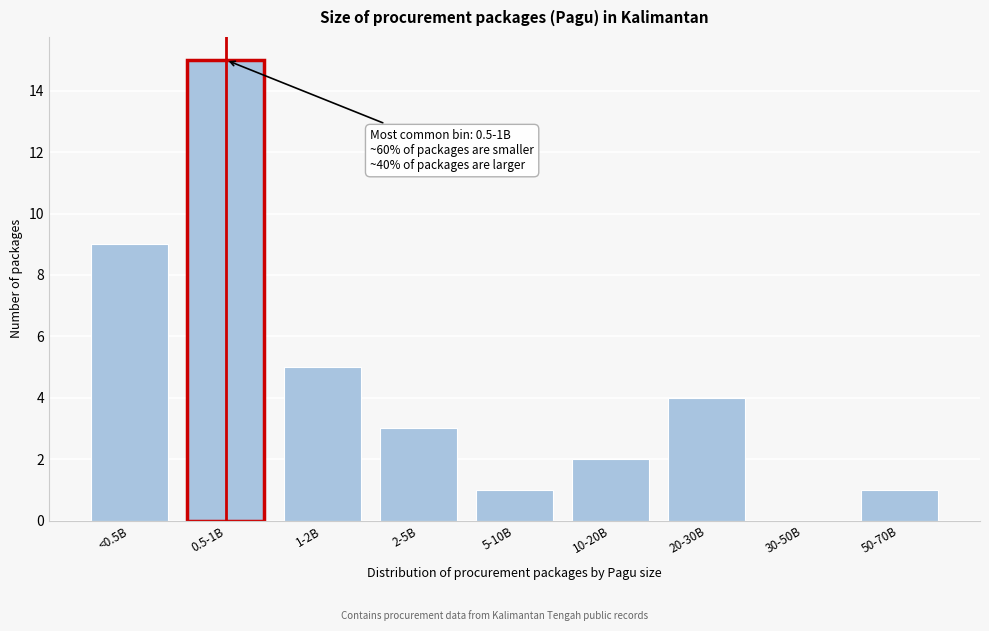

Reading left to right, what are all the values shown in this chart?

<0.5B=9	0.5-1B=15	1-2B=5	2-5B=3	5-10B=1	10-20B=2	20-30B=4	30-50B=0	50-70B=1